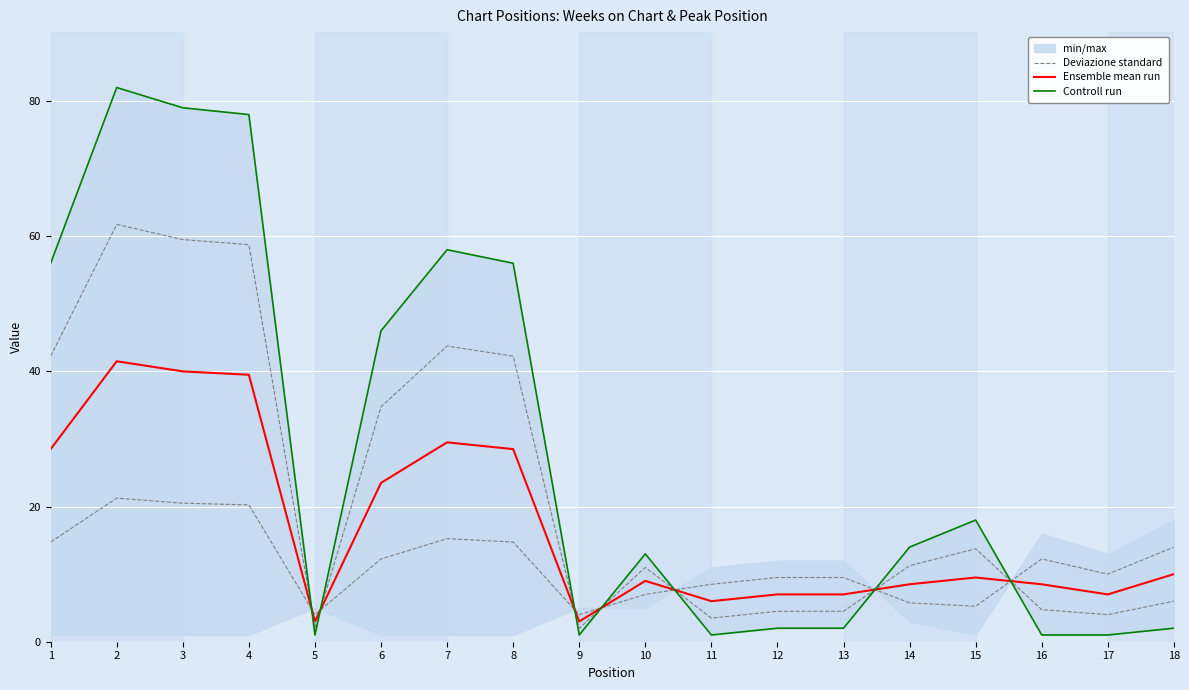

At which category does Controll run reach its first local peak?

2